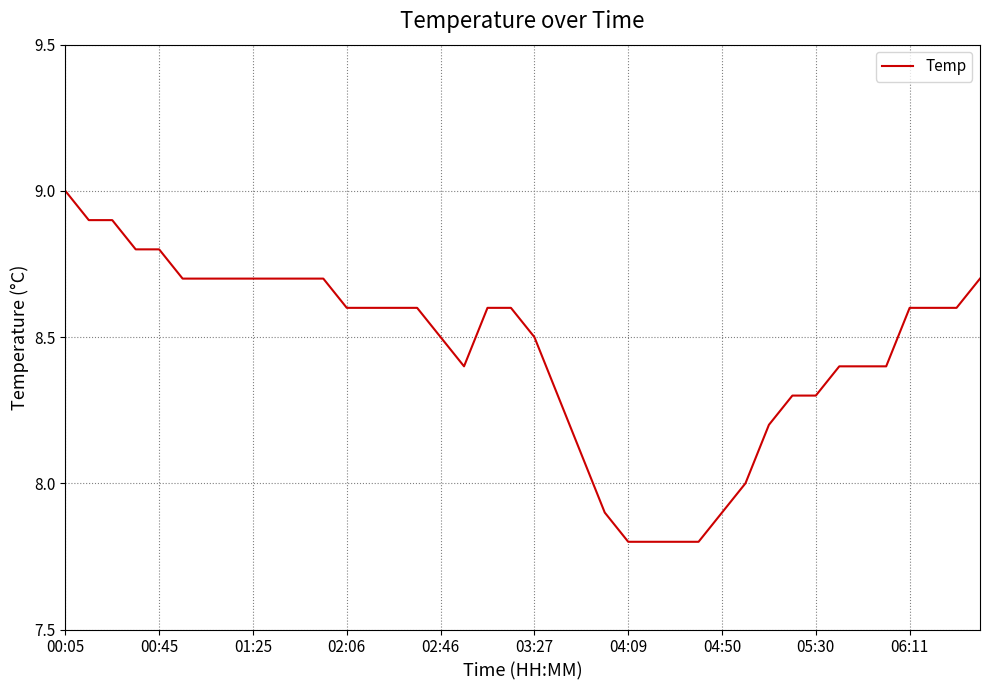

What is the difference between the maximum and minimum values?

1.2